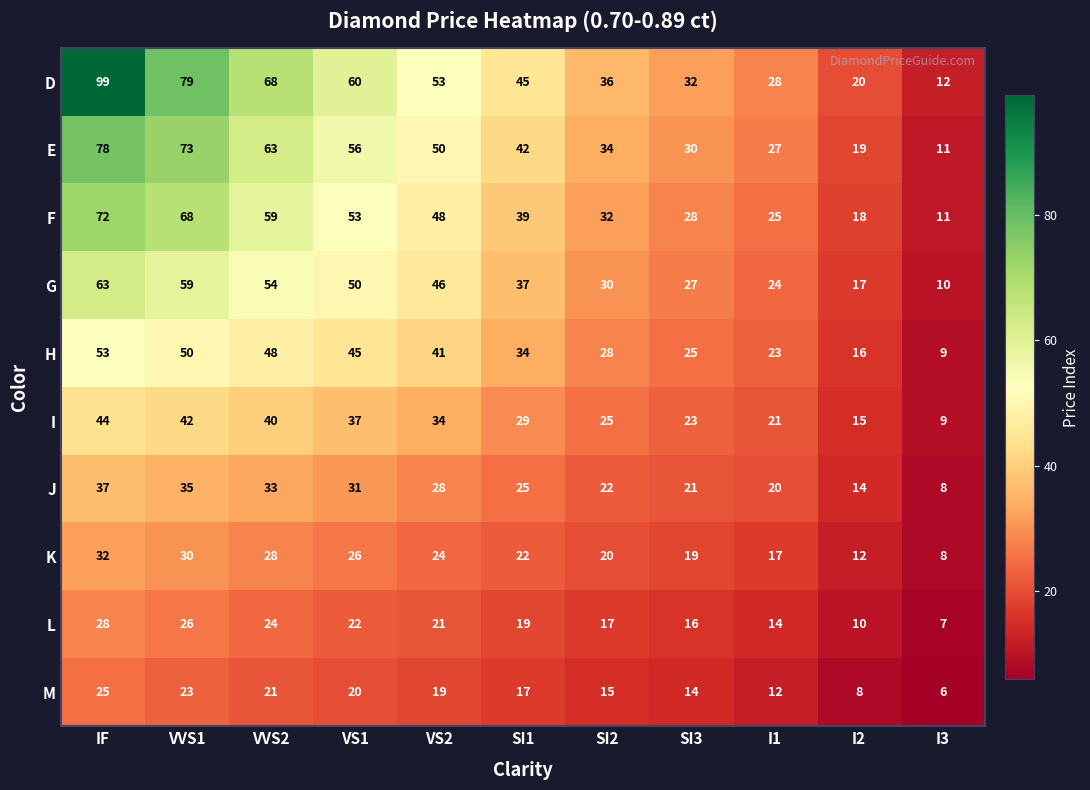

What is the sum of the F values at I1 and VVS2?

84